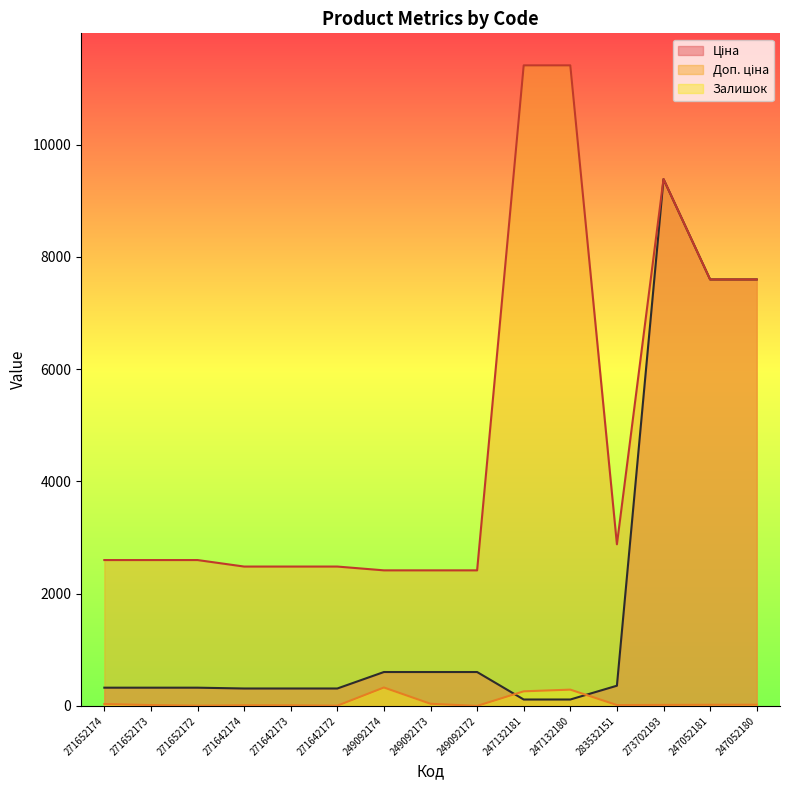

At which category does Залишок reach its first local valley?

271652172